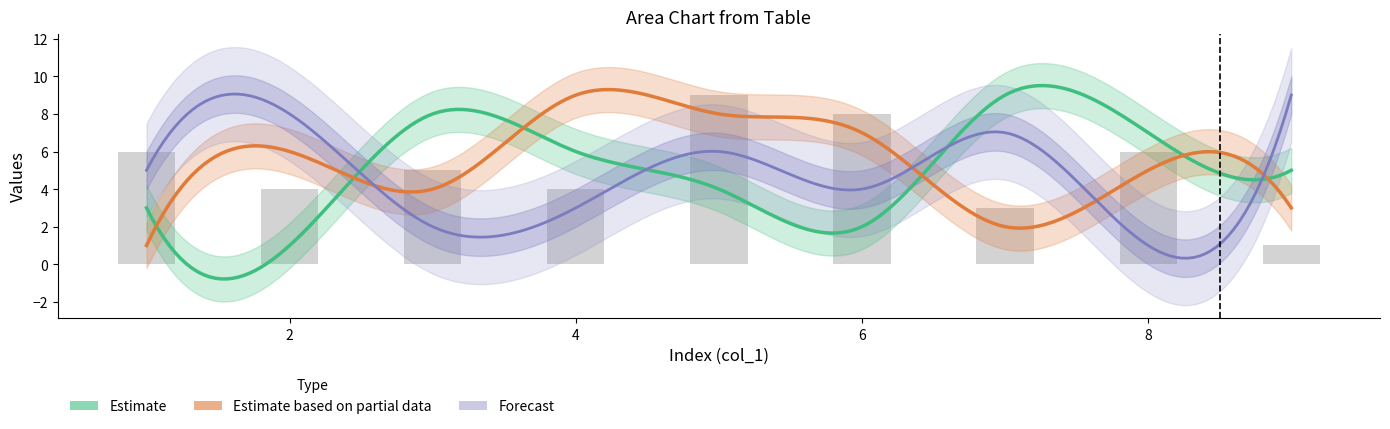

Are the bars grouped side by side (vs. stacked)?

Yes